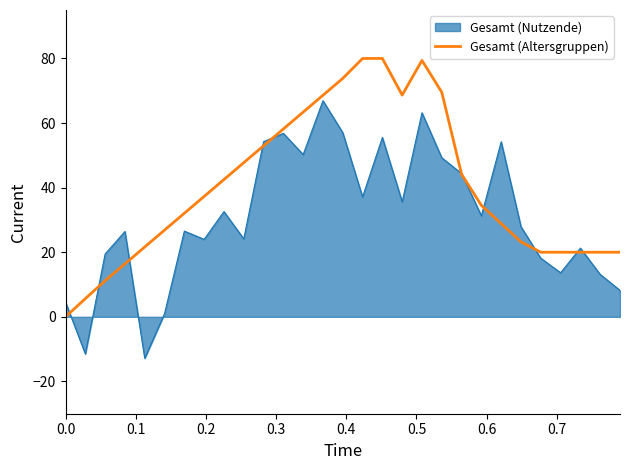

What is the maximum value for Gesamt (Altersgruppen)?

80.0